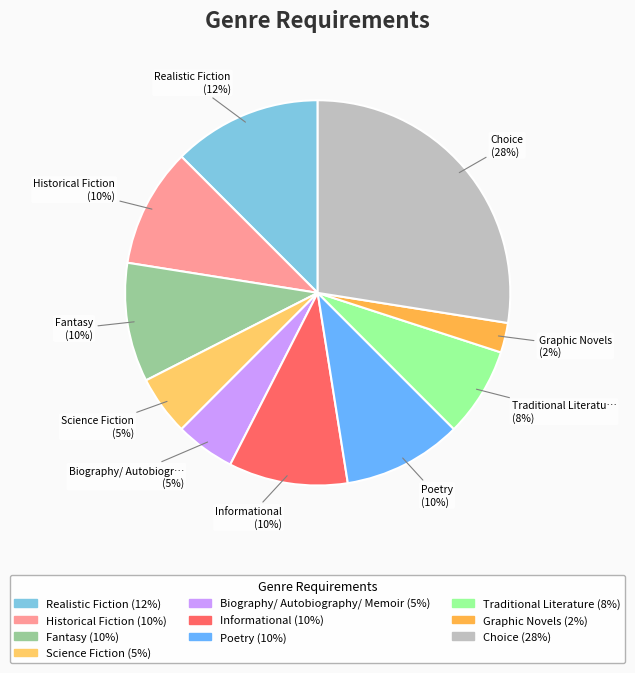

Approximately how many times larger is the value at Historical Fiction compared to Poetry?

1.0